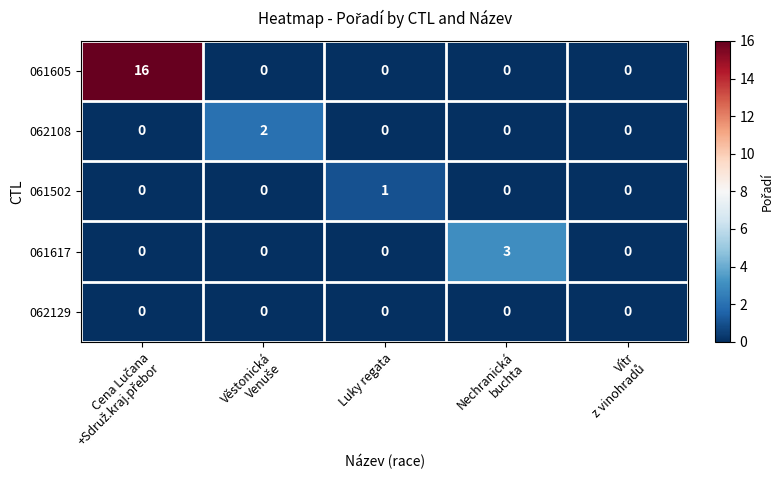

How many 061502 values are between 0 and 1?

5